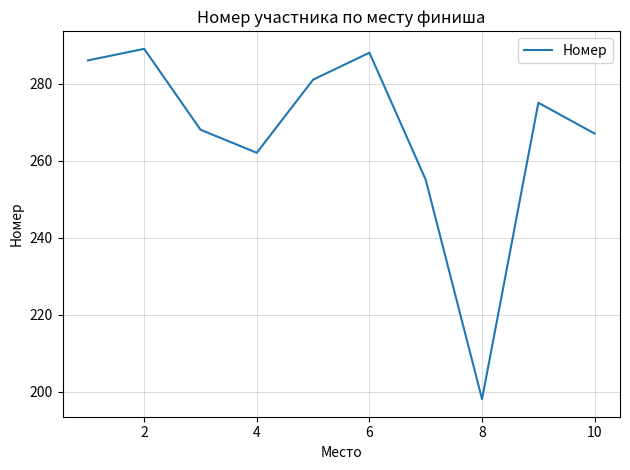

What is the maximum value shown in the chart?

289